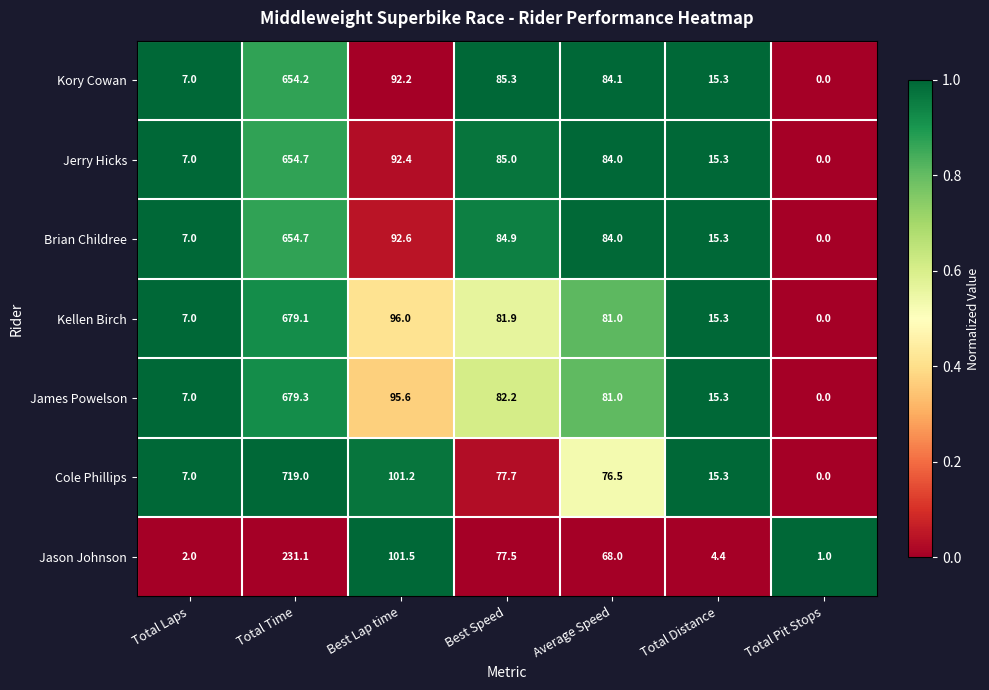

Which category has the lowest value across all series?

Total Pit Stops